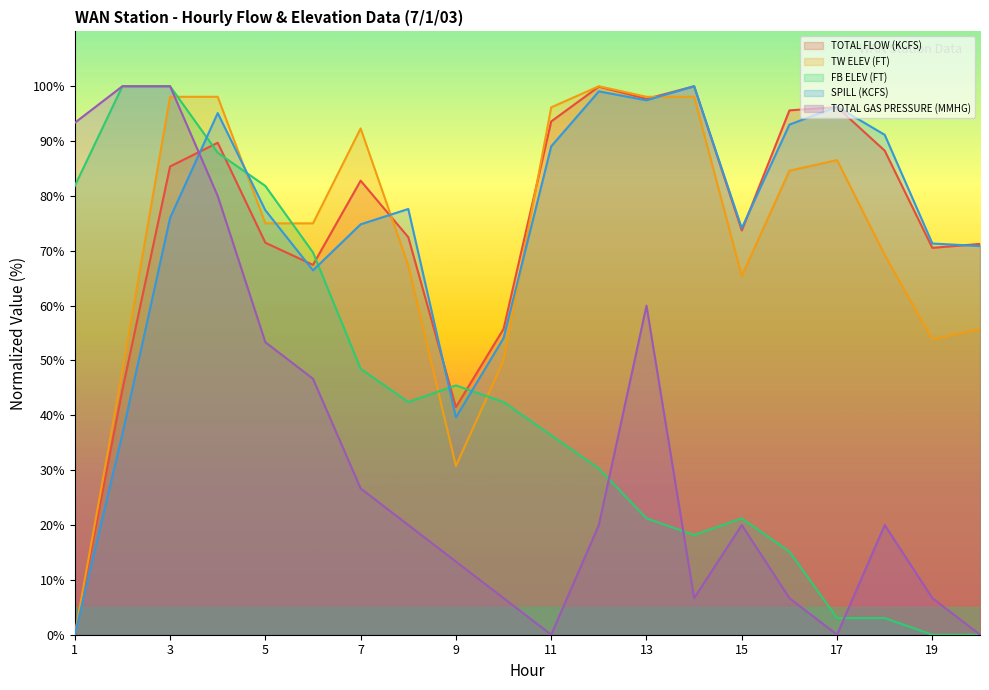

What is the approximate value of FB ELEV (FT) at 10?

42.4